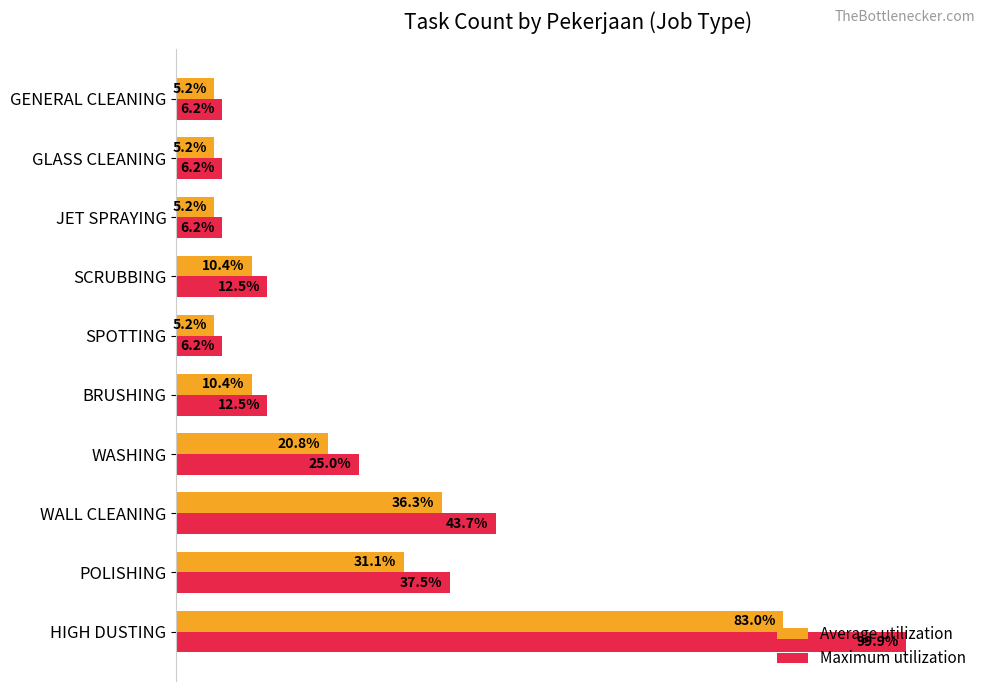

Which category has the highest value across all series?

HIGH DUSTING